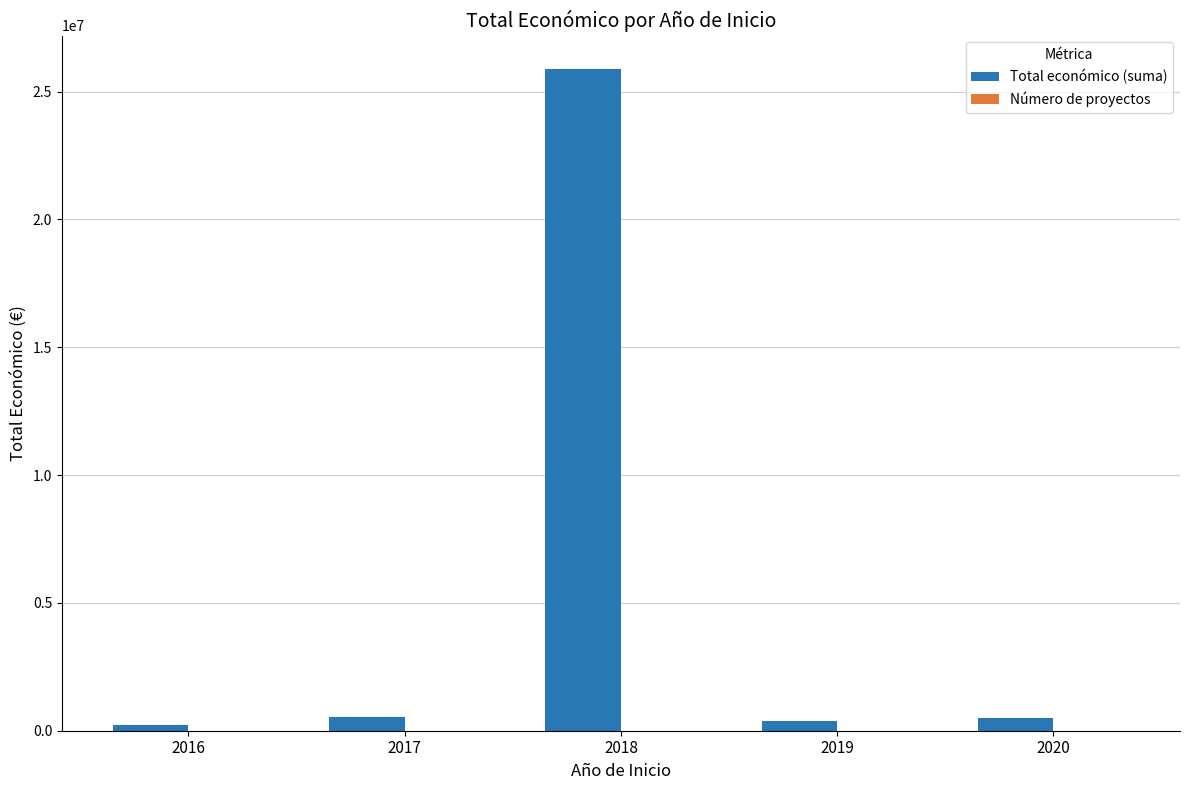

Which series has the largest total across all categories?

Total económico (suma)